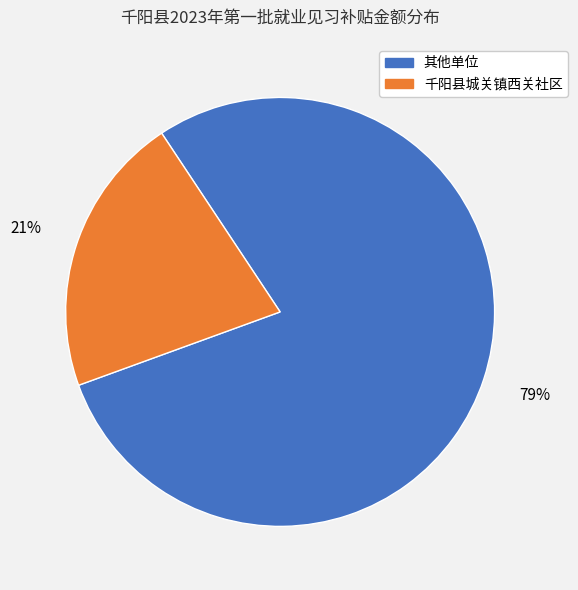

Is there a majority slice in this chart?

Yes